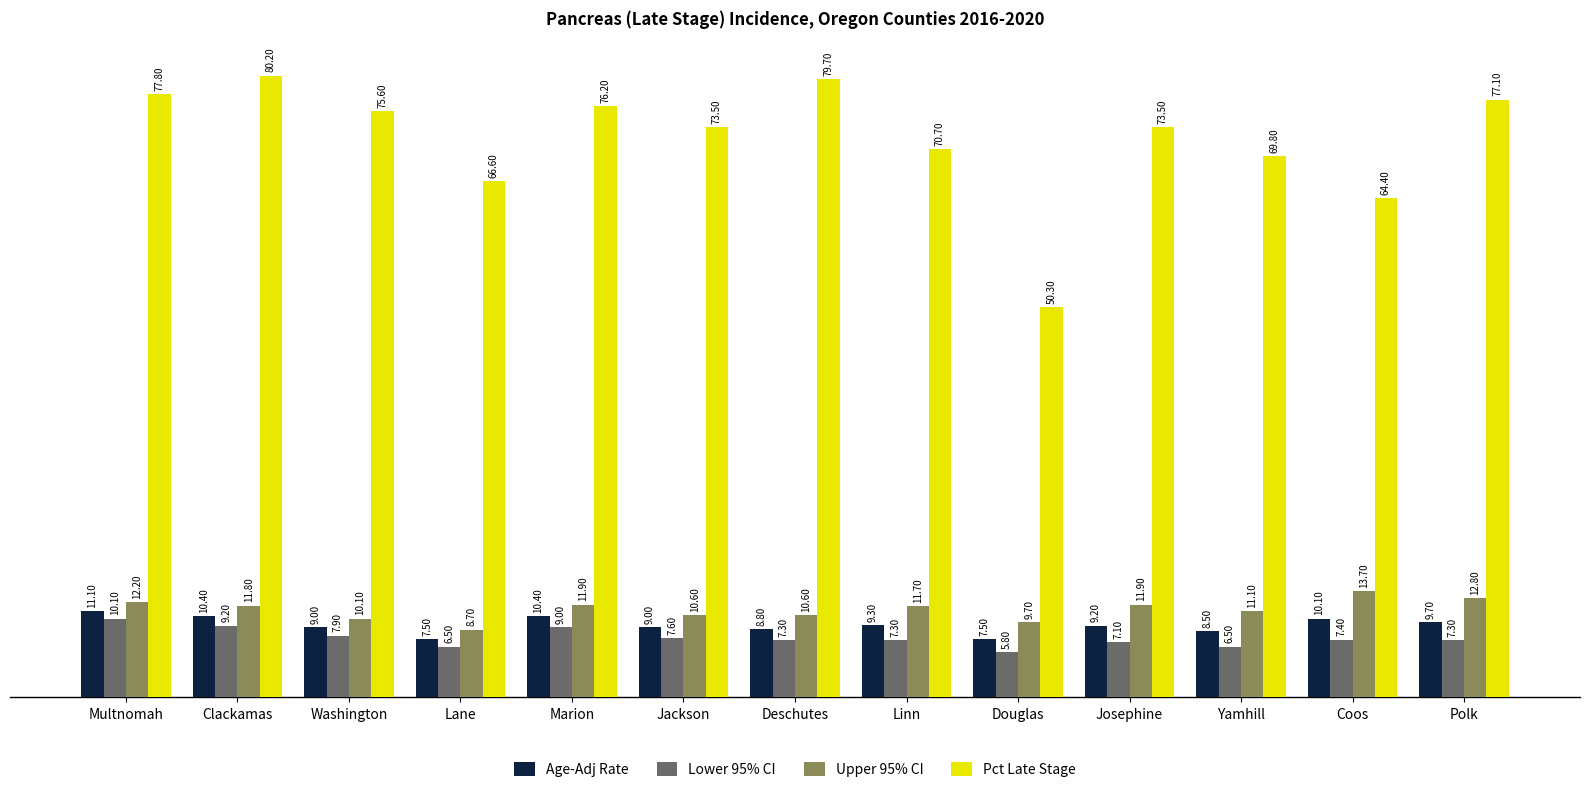

What is the value of the Upper 95% CI bar at the 6th from the left?

10.6